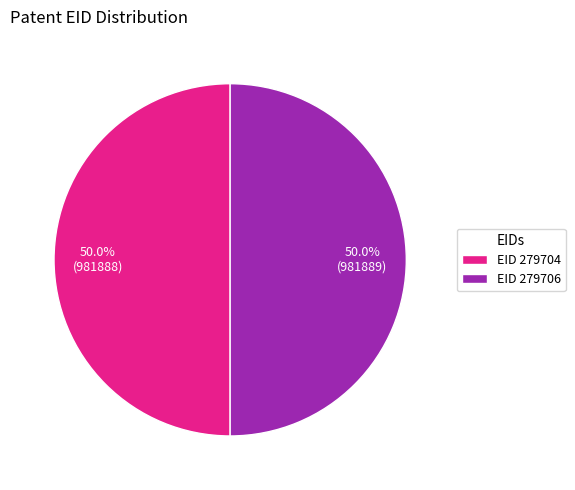

What is the ratio of the value at EID 279706 to the value at EID 279704?

1.0